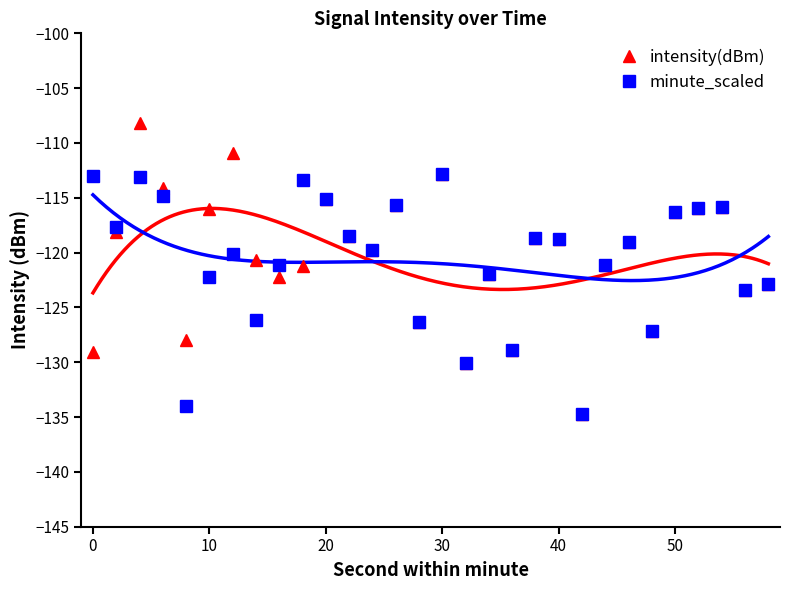

True or false: intensity(dBm) has a value of -207.1 at 10.

False